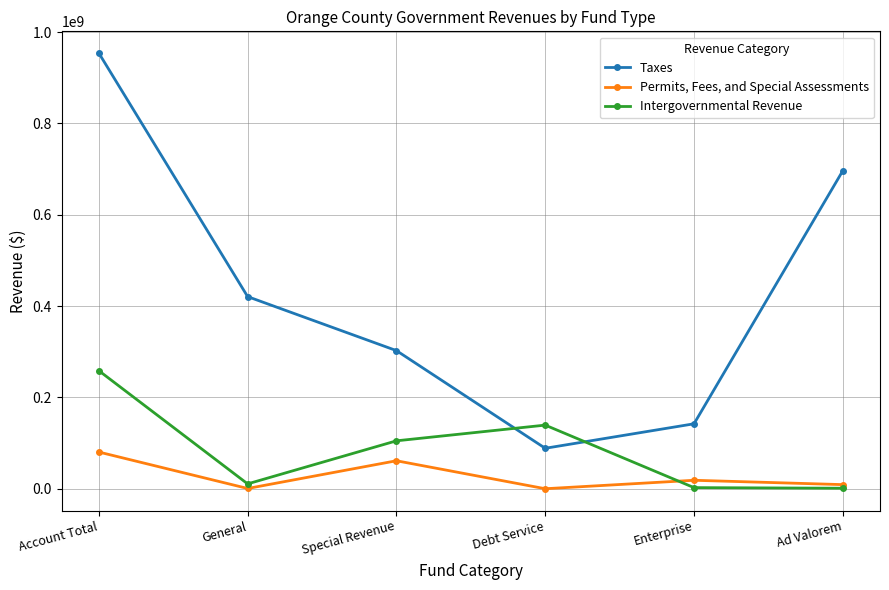

What is the label of the 2nd point from the left?

General